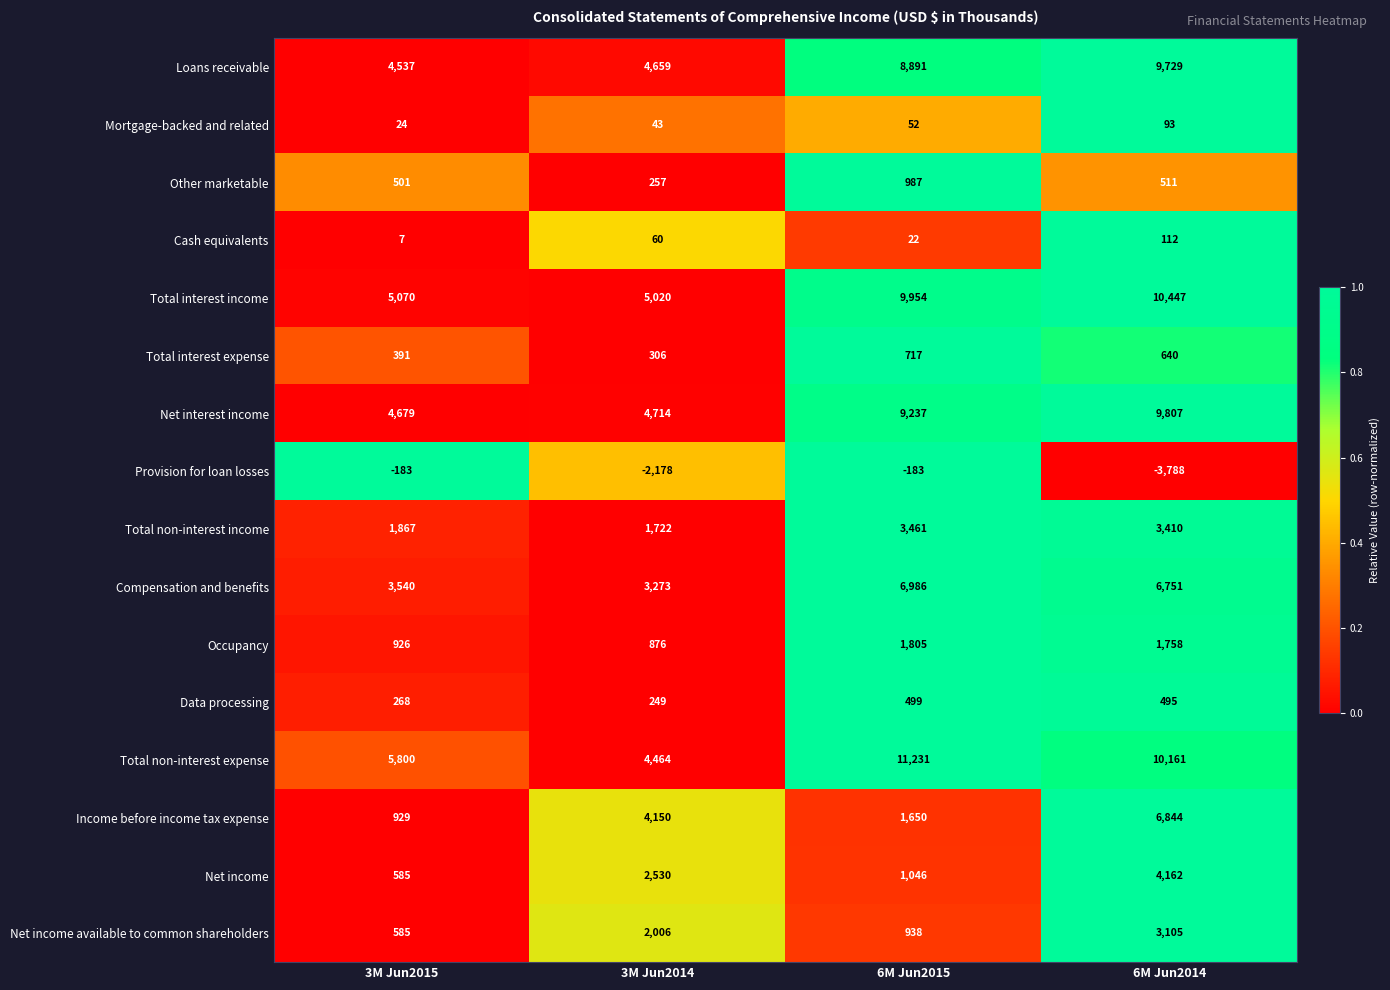

At how many categories does at least one series exceed 0?

4